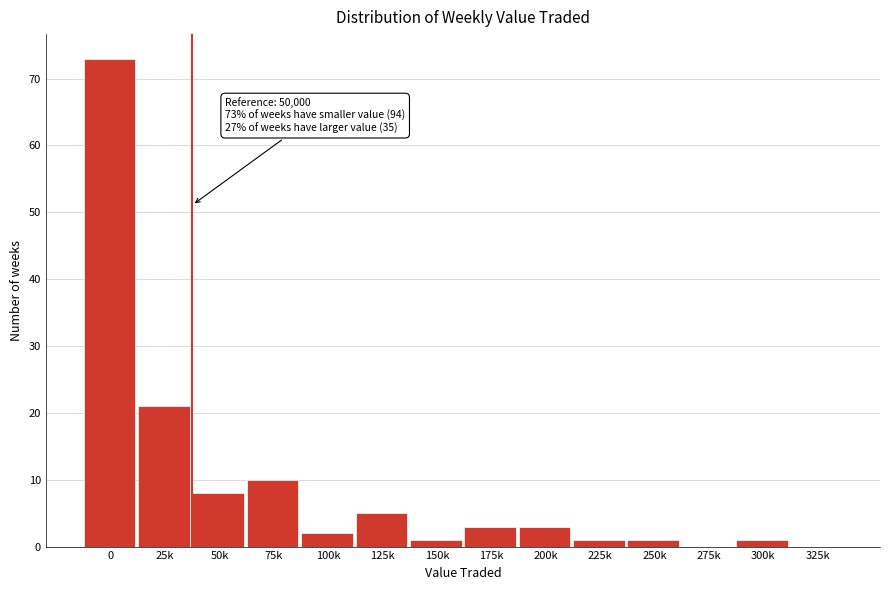

Reading left to right, what are all the values shown in this chart?

0=73	25k=21	50k=8	75k=10	100k=2	125k=5	150k=1	175k=3	200k=3	225k=1	250k=1	275k=0	300k=1	325k=0